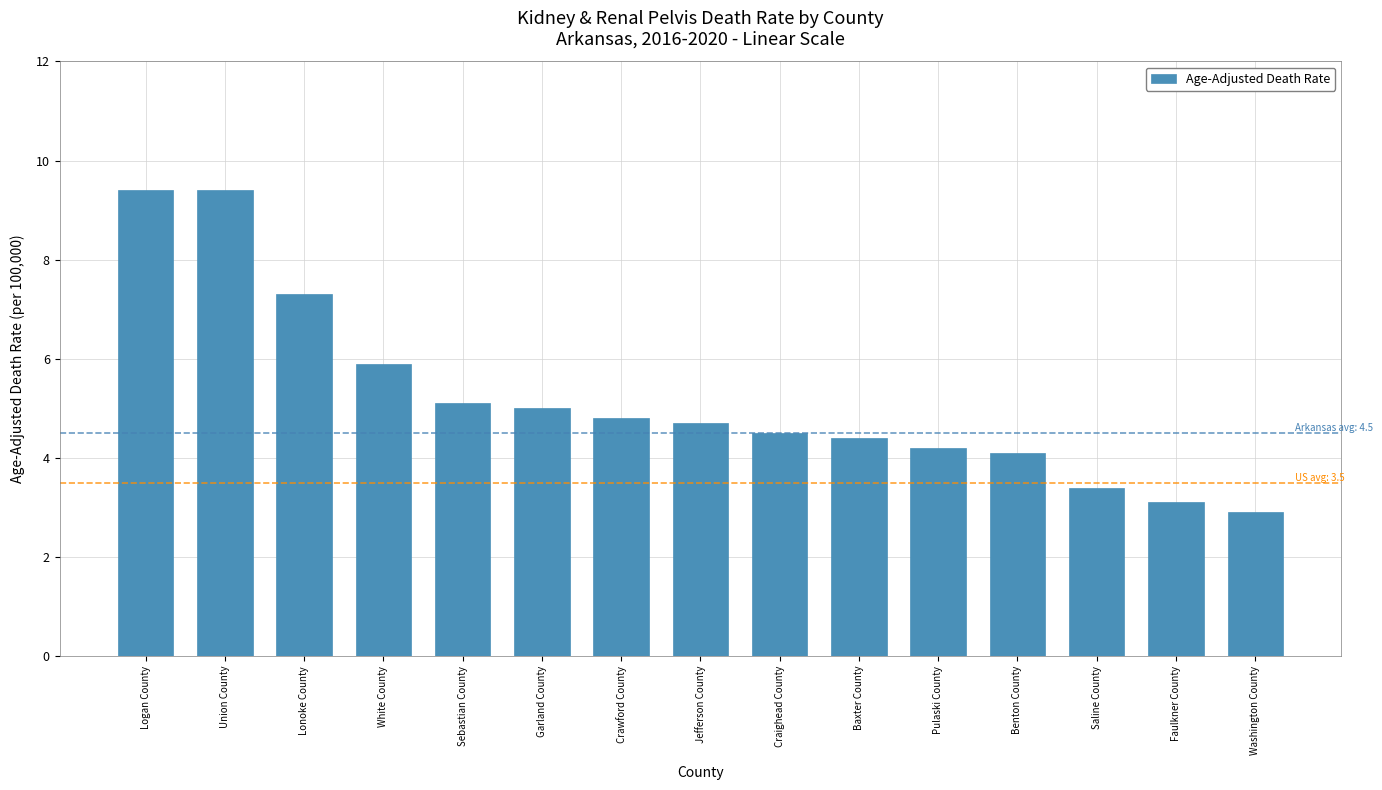

What is the sum of all values?

78.2